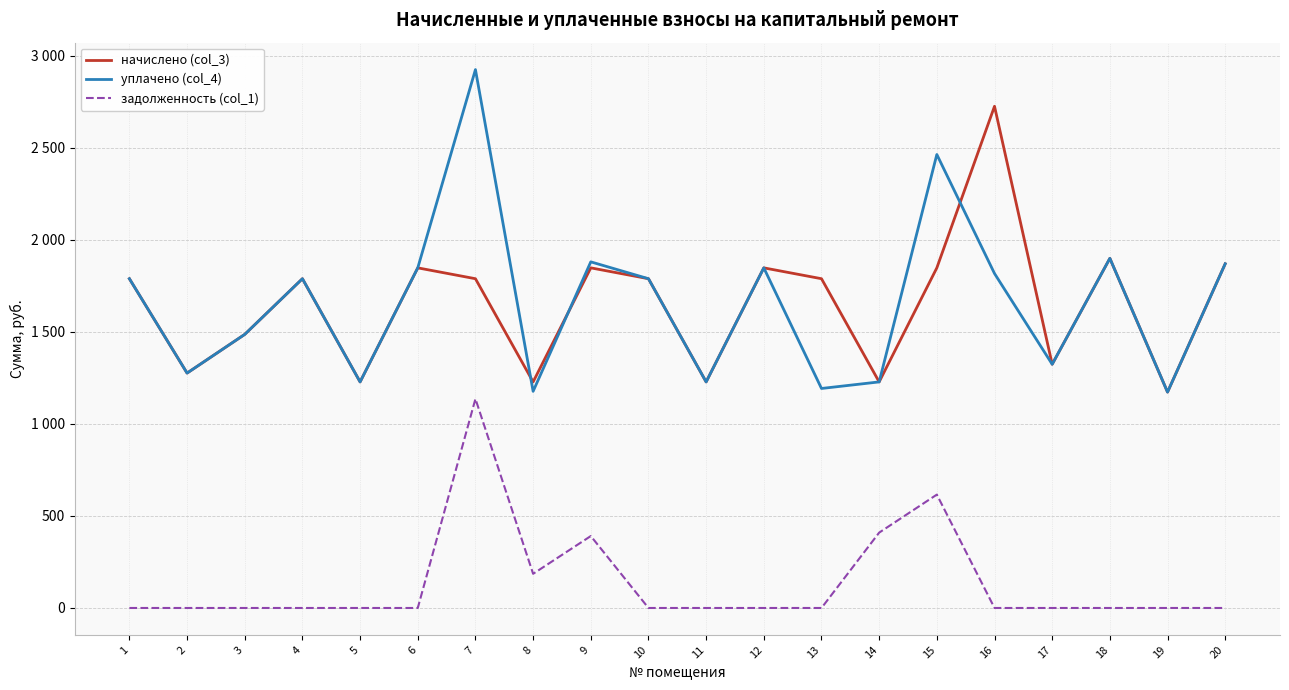

True or false: задолженность (col_1) and уплачено (col_4) intersect in this chart.

False